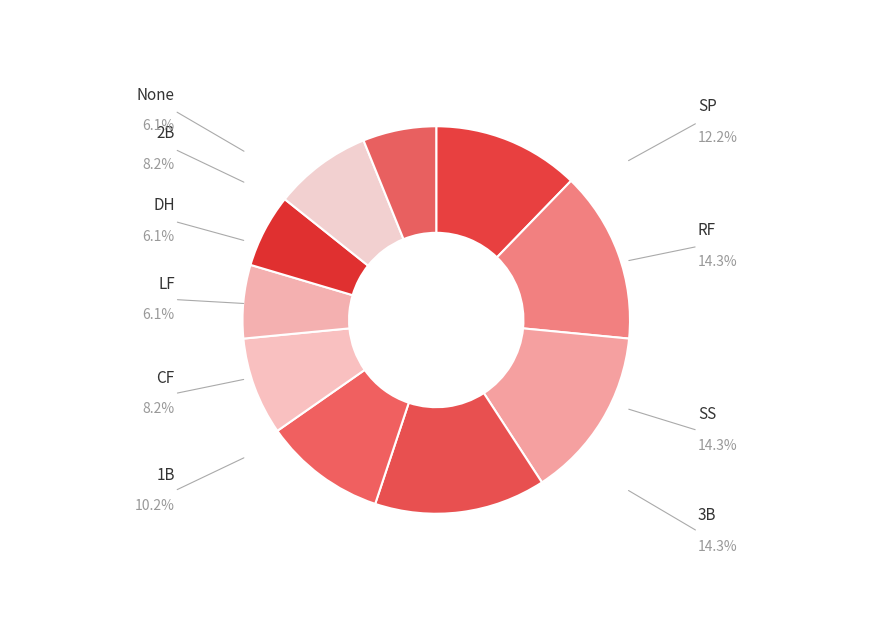

How many slices are in this pie chart?

10